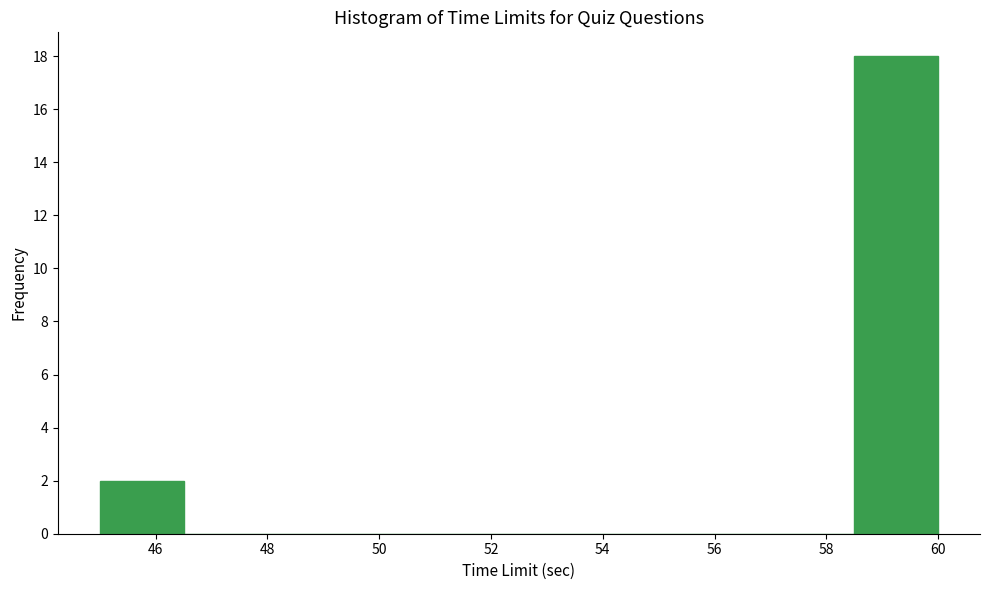

Reading left to right, list every bar in this chart as the range it spans on the x-axis followed by its height. Neither the bar edges nor the heights are printed on the chart, so give them approximately, as read against the axes.

45.0 to 46.5: 2
46.5 to 48.0: 0
48.0 to 49.5: 0
49.5 to 51.0: 0
51.0 to 52.5: 0
52.5 to 54.0: 0
54.0 to 55.5: 0
55.5 to 57.0: 0
57.0 to 58.5: 0
58.5 to 60.0: 18